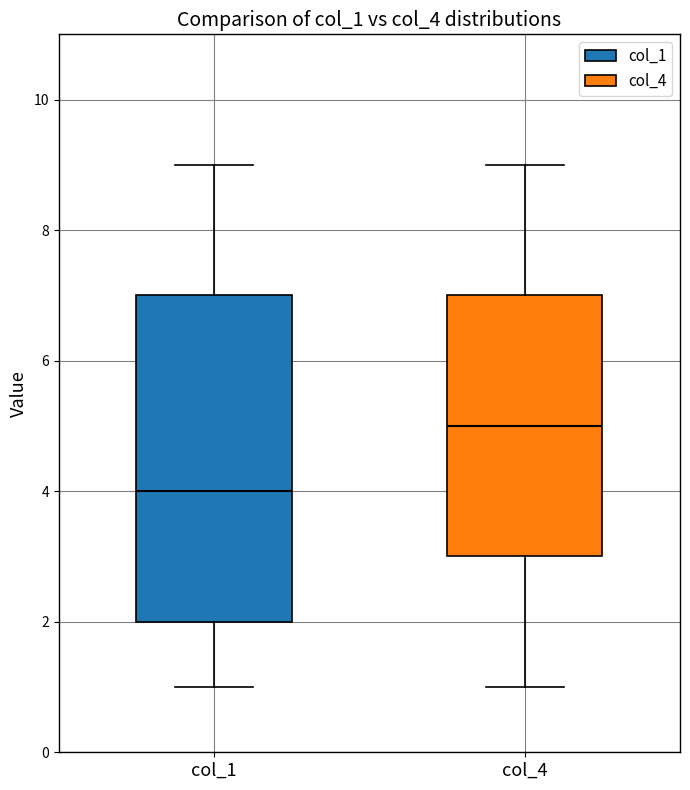

Which box's median line is the highest?

col_4